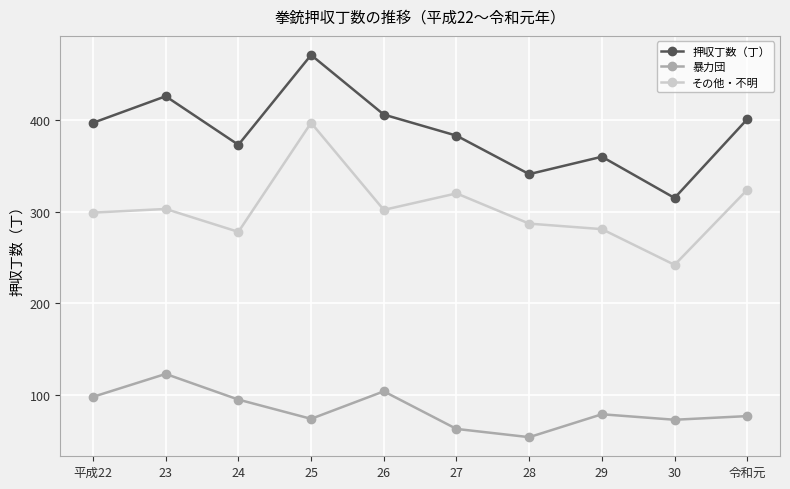

At 30, list the series in order from smallest to largest.

暴力団, その他・不明, 押収丁数（丁）